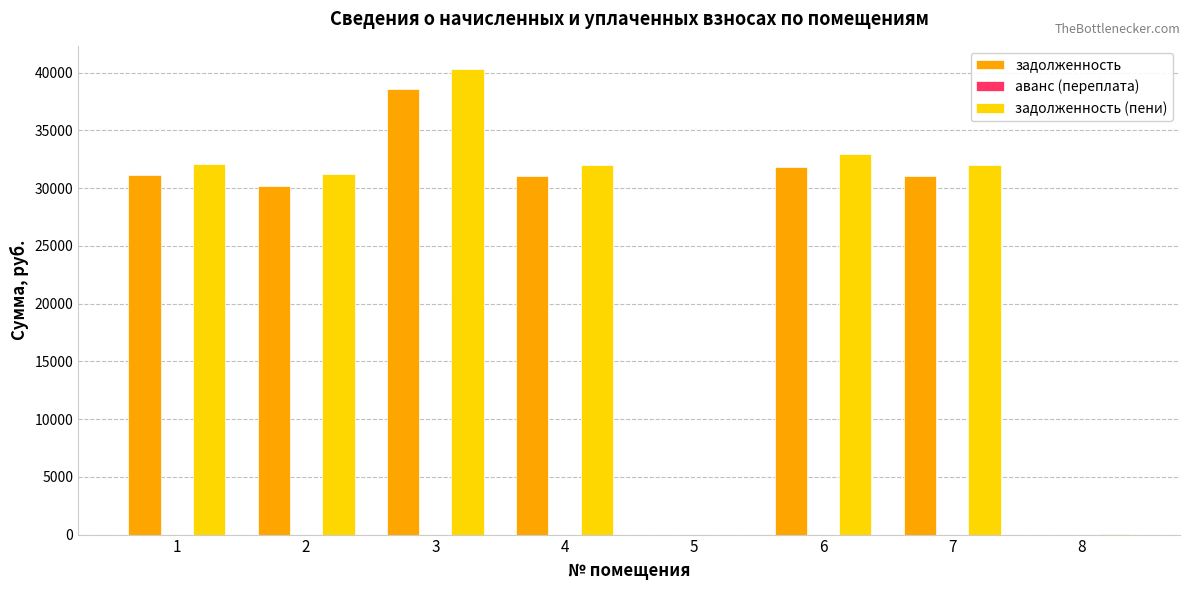

At which category is the sum across all series the highest?

3